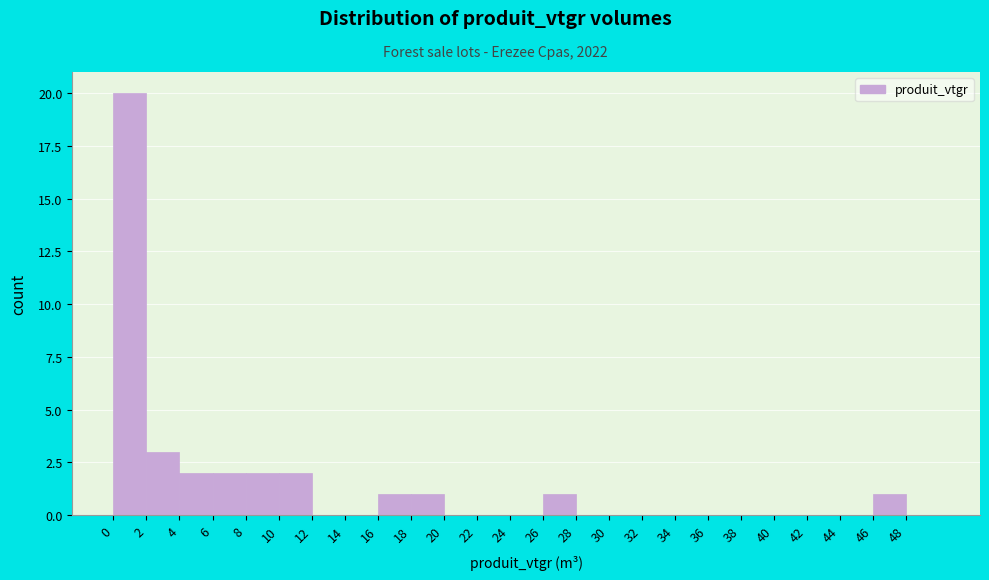

Over which range of the x-axis is the bar tallest?

0 to 2